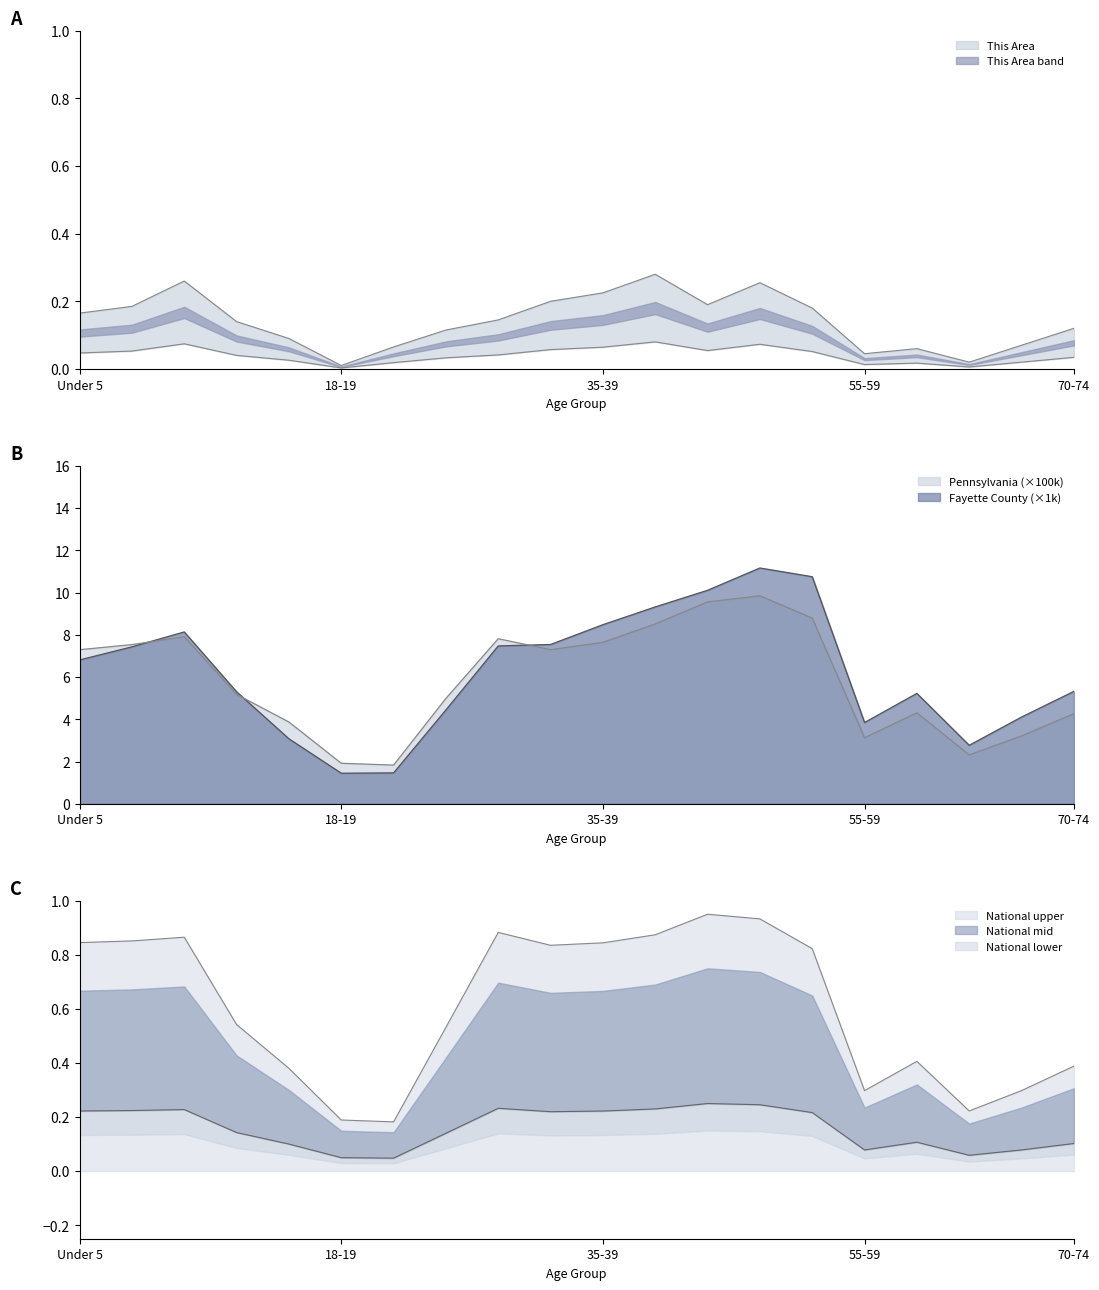

Reading right to left, transcribe all the data shown in this chart.

This Area: 0.1	0.1	0.0	0.1	0.0	0.2	0.3	0.2	0.3	0.2	0.2	0.1	0.1	0.1	0.0	0.1	0.1	0.3	0.2	0.2
Fayette County: 5.3	4.1	2.8	5.2	3.8	10.8	11.2	10.1	9.3	8.5	7.5	7.5	4.4	1.5	1.4	3.1	5.3	8.1	7.4	6.8
Pennsylvania: 4.3	3.2	2.3	4.3	3.1	8.8	9.8	9.6	8.5	7.6	7.3	7.8	5.0	1.8	1.9	3.9	5.2	7.9	7.5	7.3
National: 0.4	0.3	0.2	0.4	0.3	0.8	0.9	0.9	0.9	0.8	0.8	0.9	0.5	0.2	0.2	0.4	0.5	0.9	0.9	0.8